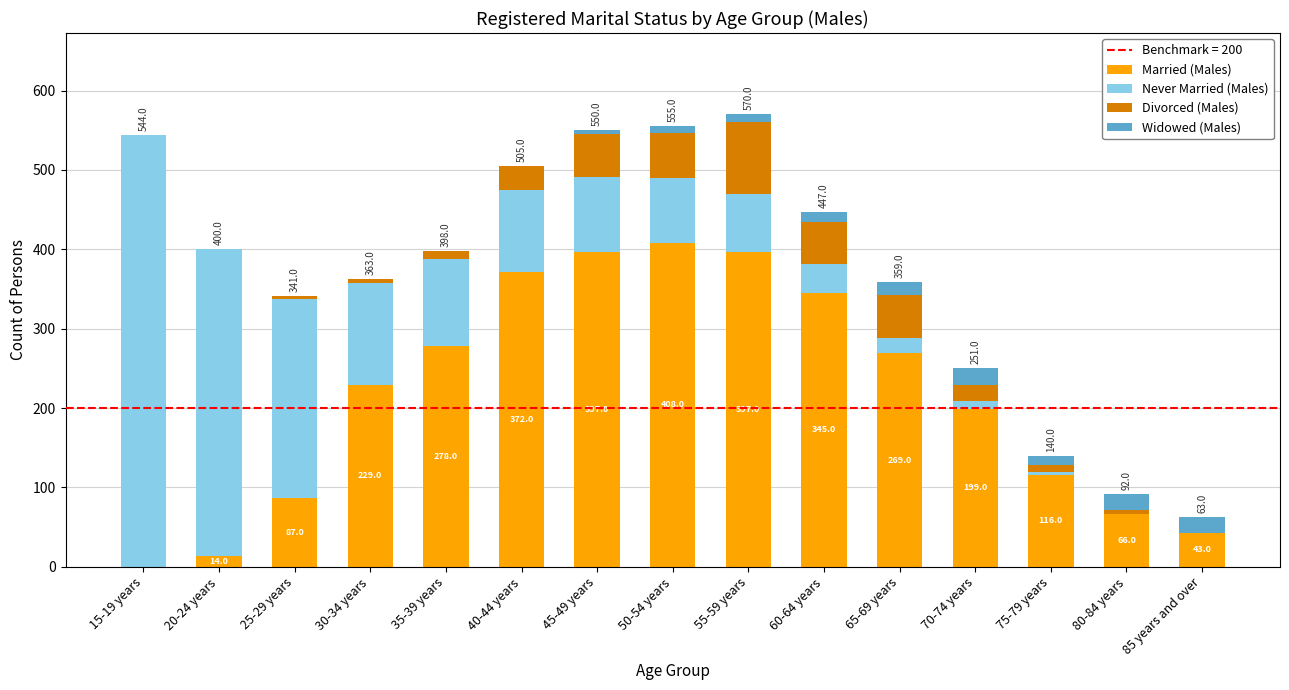

Are the bars horizontal?

No